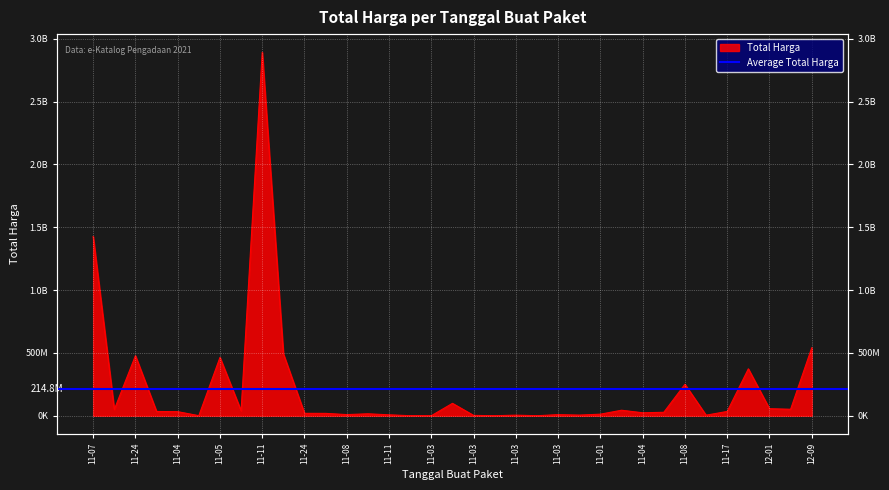

List the labels in order of value, largest first.

2021-11-11, 2021-11-07, 2021-12-09, 2021-11-22, 2021-11-24, 2021-11-05, 2021-11-28, 2021-11-08, 2021-11-03, 2021-12-01, 2021-12-03, 2021-11-08, 2021-11-24, 2021-11-11, 2021-11-17, 2021-11-04, 2021-11-04, 2021-12-07, 2021-11-04, 2021-11-24, 2021-12-09, 2021-11-08, 2021-11-01, 2021-11-08, 2021-11-03, 2021-11-11, 2021-11-03, 2021-11-03, 2021-11-08, 2021-11-03, 2021-11-04, 2021-11-01, 2021-11-03, 2021-11-03, 2021-11-03